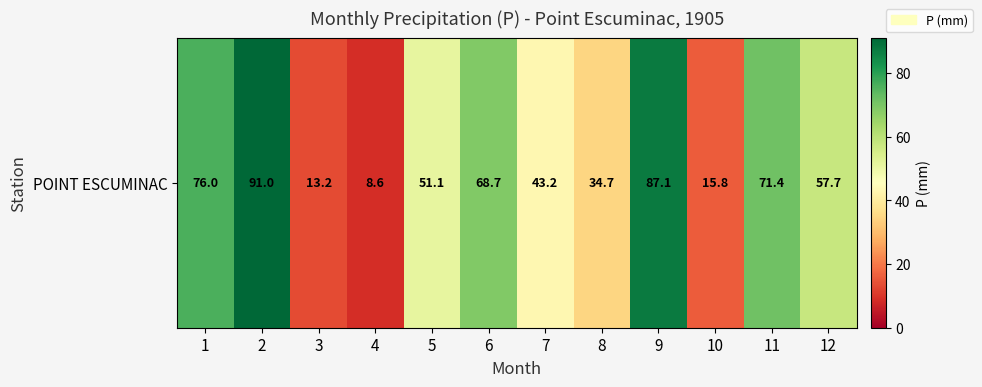

Rank the categories by value from highest to lowest.

2, 9, 1, 11, 6, 12, 5, 7, 8, 10, 3, 4